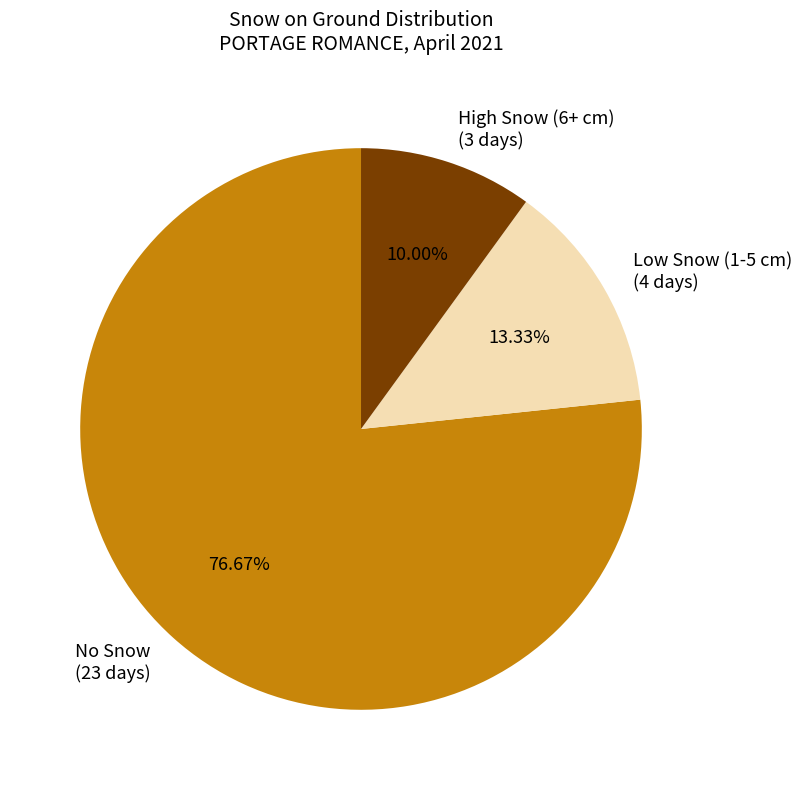

Between High Snow (6+ cm) (3 days) and Low Snow (1-5 cm) (4 days), which is larger?

Low Snow (1-5 cm) (4 days)